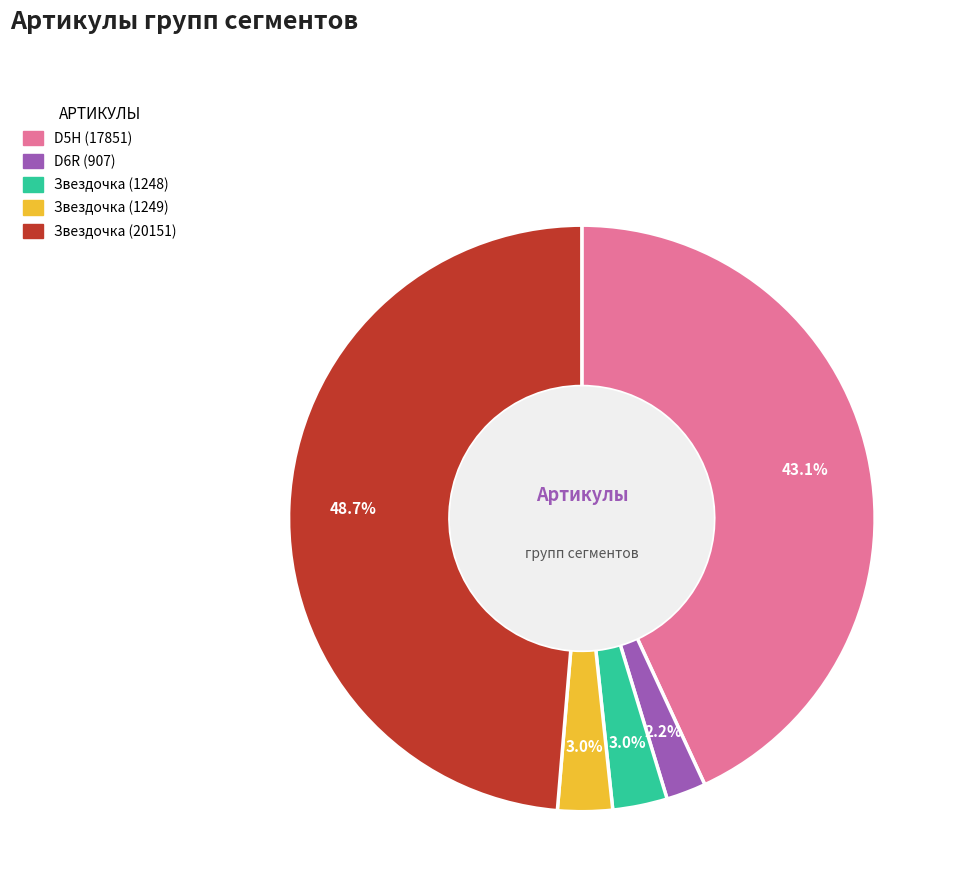

Is there a majority slice in this chart?

No